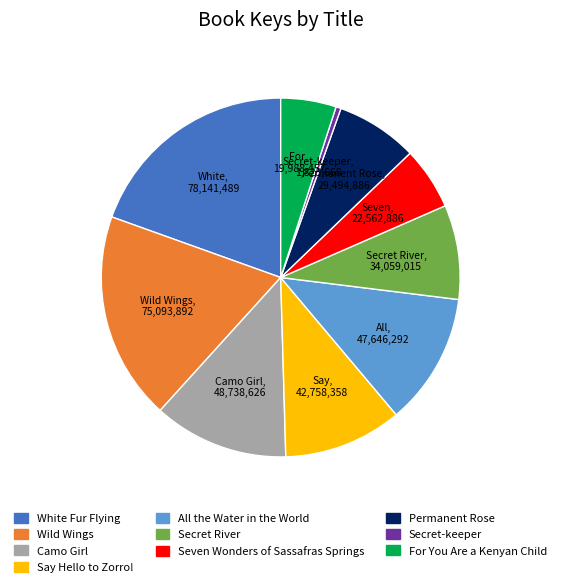

The Permanent Rose slice represents 7% of the pie. True or false?

True